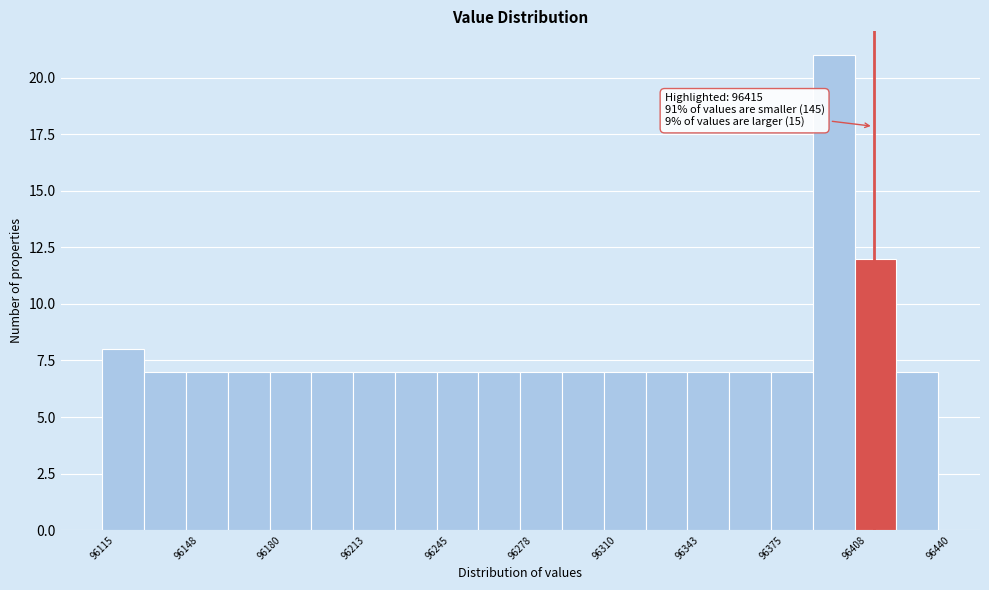

Read against the x-axis, roughly where is the centre of the tallest bar?

96400